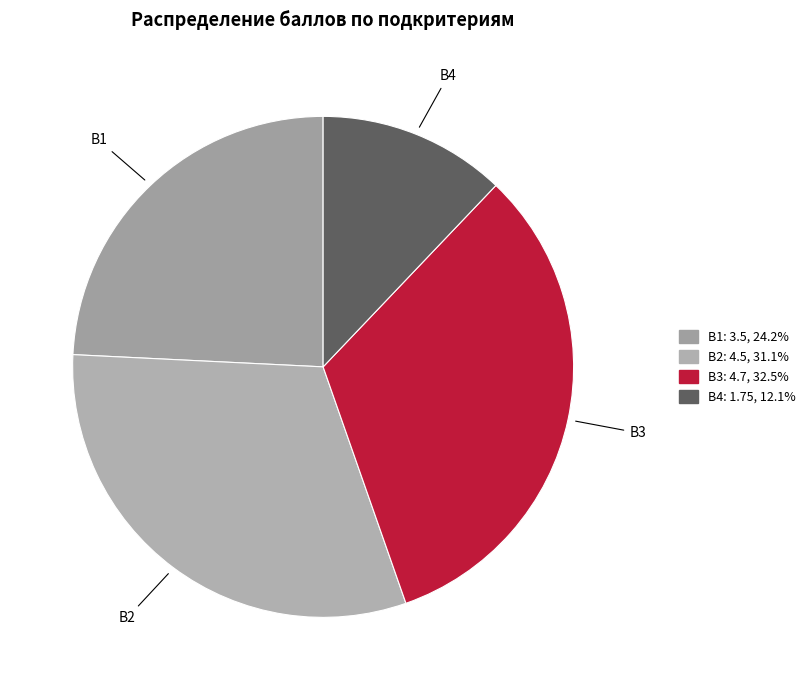

Approximately how many times larger is the value at В1 compared to B4?

2.0